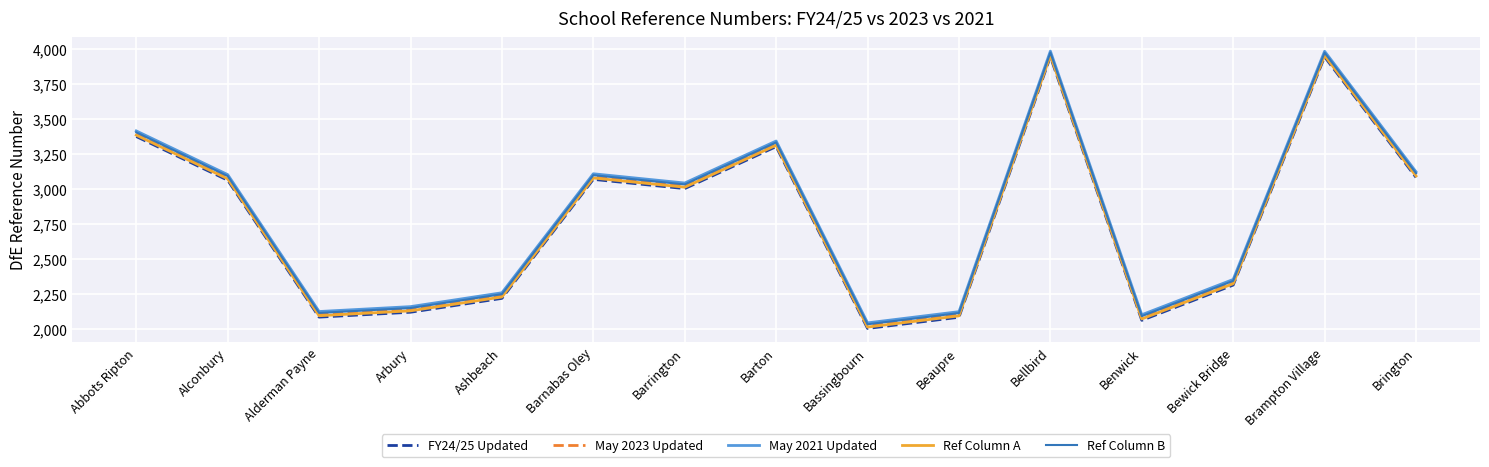

The Ref Column A series shows 2012 at Bassingbourn. True or false?

True